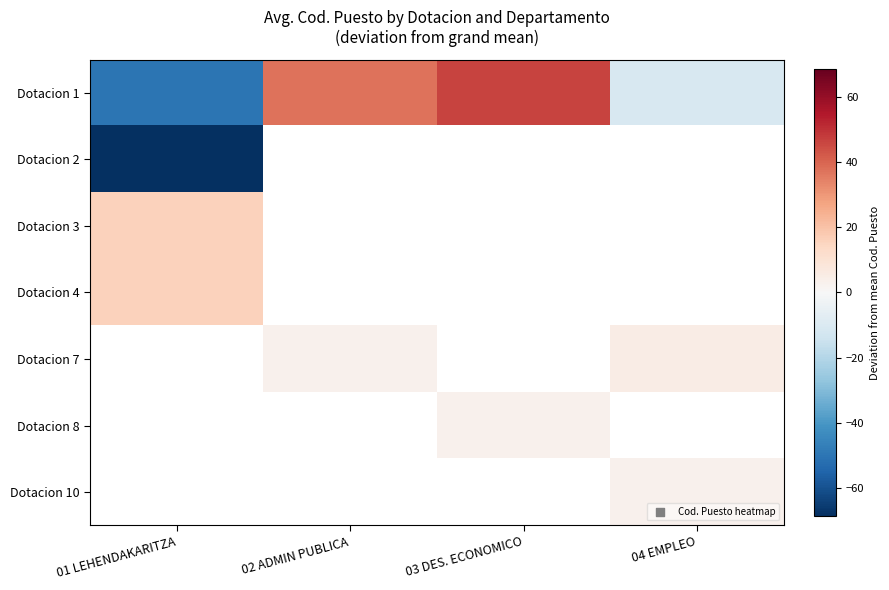

Where does the Dotacion 1 series first go above 37?

02 ADMIN PUBLICA